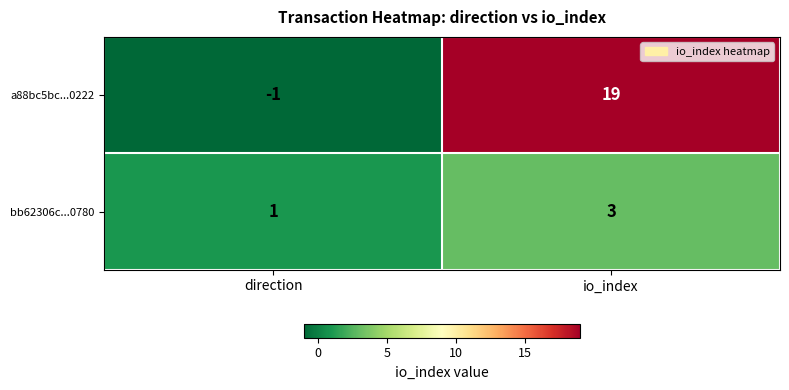

Rank the series by their maximum value, from highest to lowest.

a88bc5bc...0222, bb62306c...0780